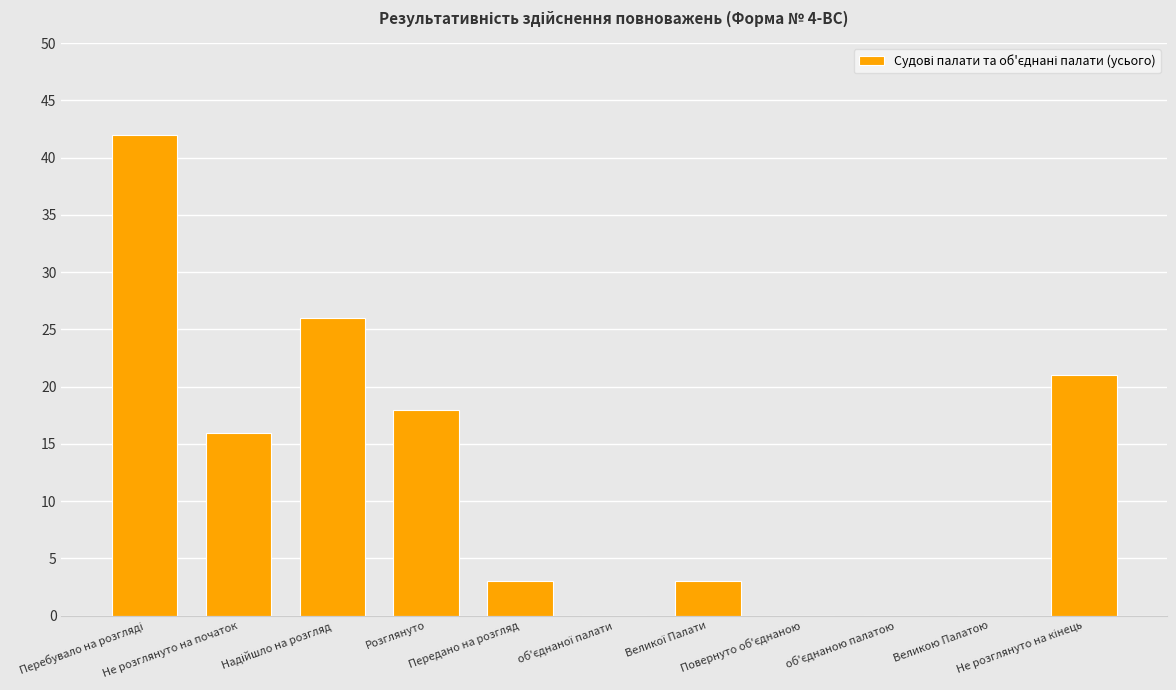

Are the bars horizontal?

No